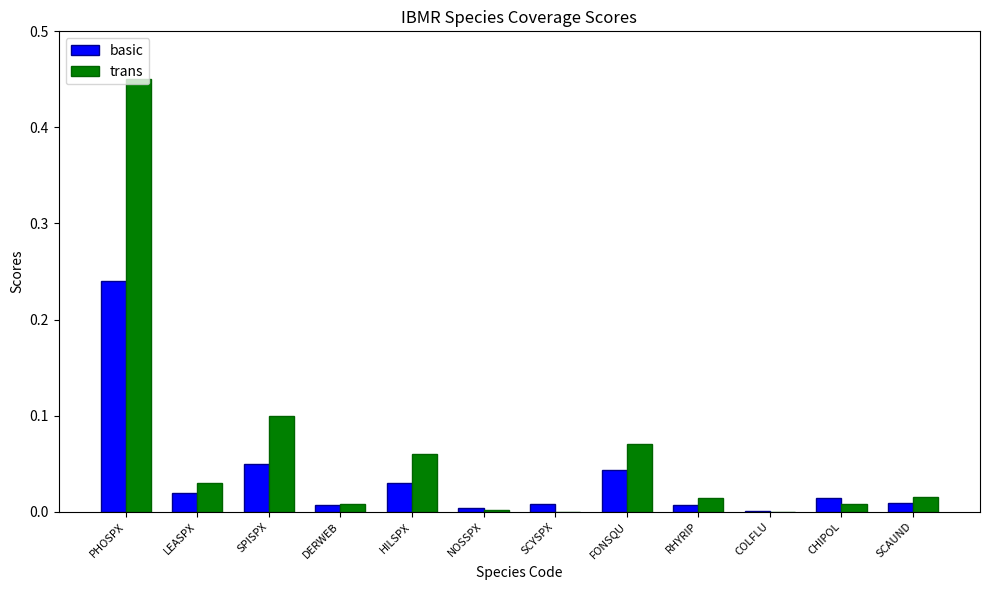

How many distinct data groups are displayed?

2